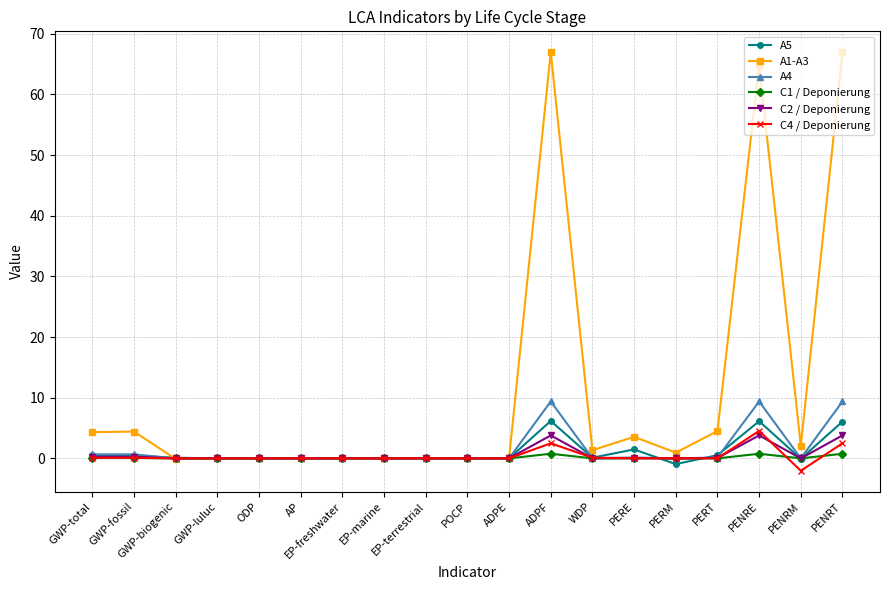

At how many categories does at least one series exceed 61?

3